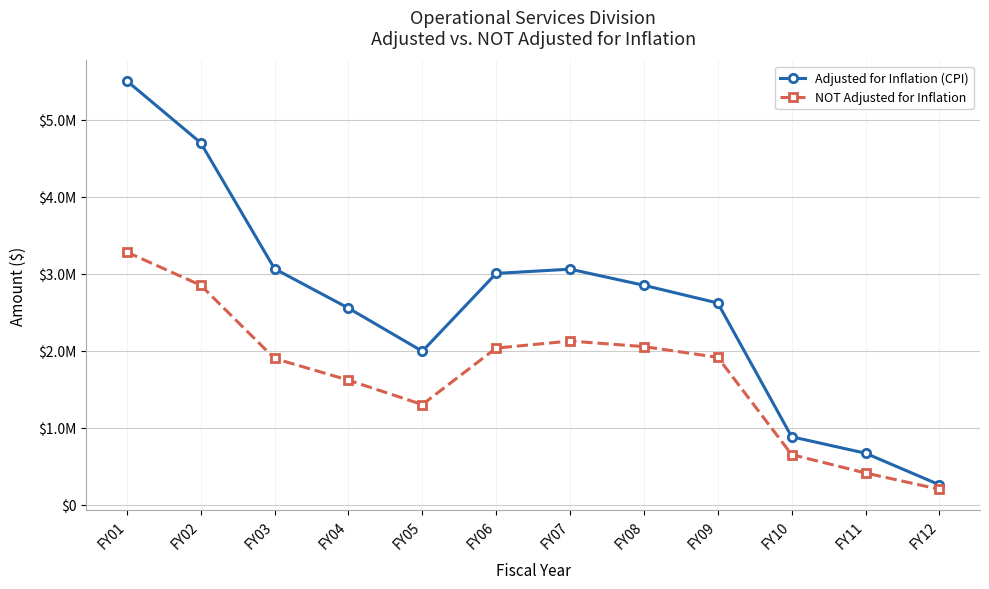

What are all the series names shown in the legend?

Adjusted for Inflation (CPI), NOT Adjusted for Inflation